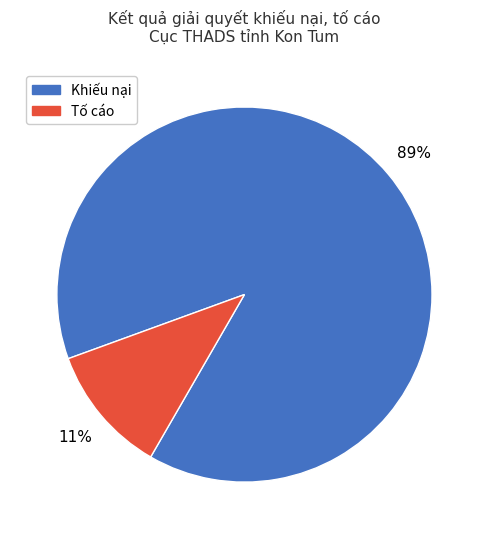

Is there any slice that represents more than half of the pie?

Yes